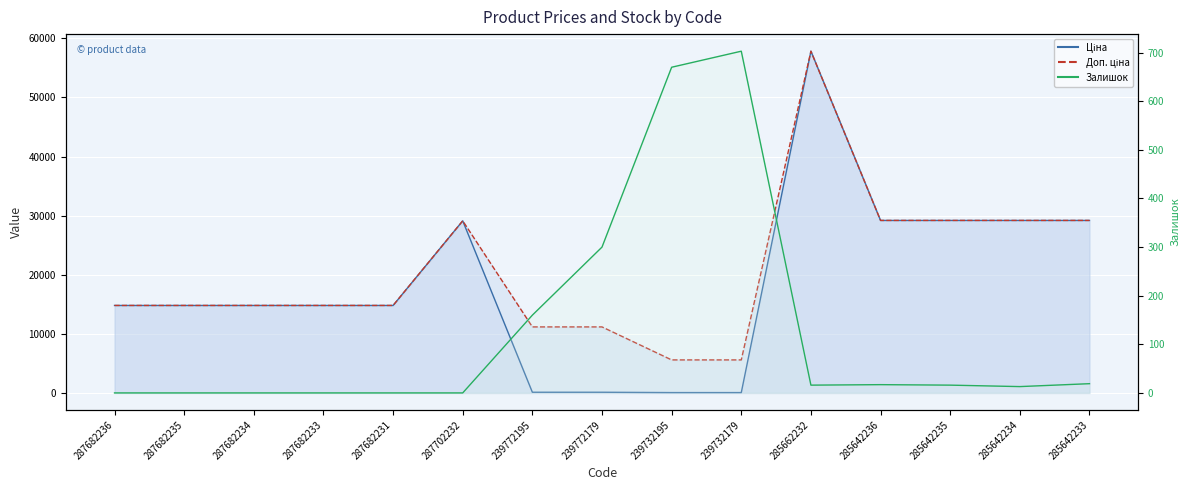

Reading right to left, extract all data points from this chart.

Ціна: 285642233=29188.5	285642234=29188.5	285642235=29188.5	285642236=29188.5	285662232=57826.2	239732179=55.9	239732195=55.9	239772179=111.7	239772195=111.7	287702232=29119.2	287682231=14800.8	287682233=14800.8	287682234=14800.8	287682235=14800.8	287682236=14800.8
Доп. ціна: 285642233=29188.5	285642234=29188.5	285642235=29188.5	285642236=29188.5	285662232=57826.2	239732179=5585.0	239732195=5585.0	239772179=11169.0	239772195=11169.0	287702232=29119.2	287682231=14800.8	287682233=14800.8	287682234=14800.8	287682235=14800.8	287682236=14800.8
Залишок: 285642233=19.0	285642234=13.0	285642235=16.0	285642236=17.0	285662232=16.0	239732179=703.0	239732195=670.0	239772179=300.0	239772195=160.0	287702232=0.0	287682231=0.0	287682233=0.0	287682234=0.0	287682235=0.0	287682236=0.0